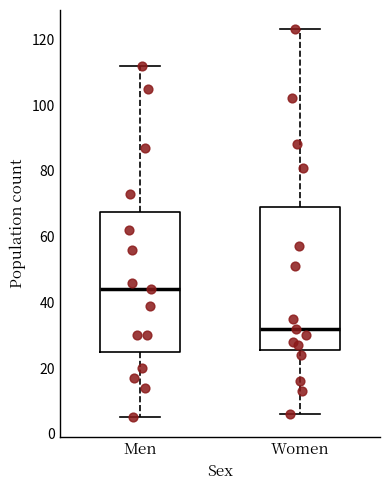

Which box has the highest median line?

Men